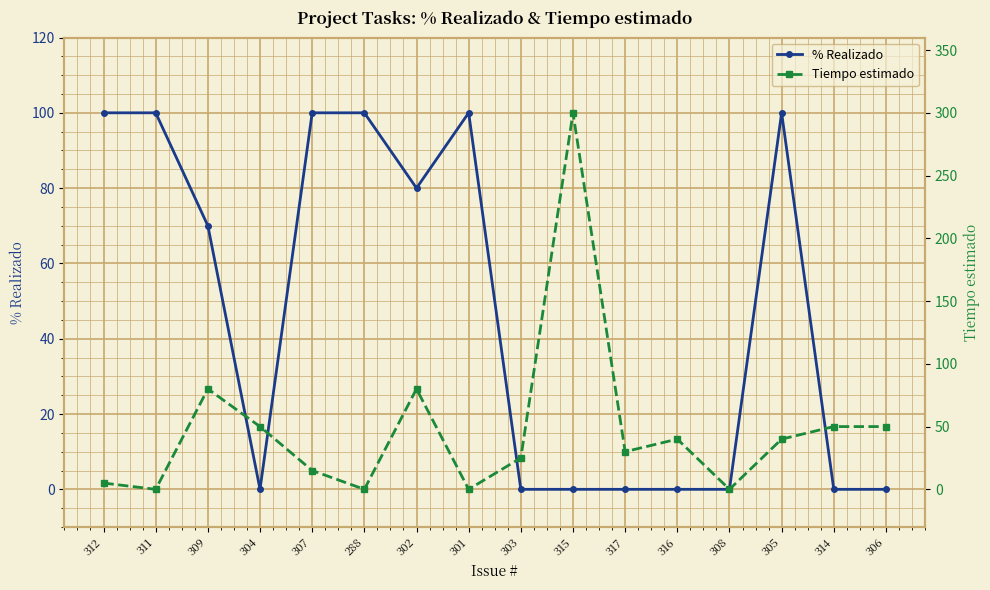

Which series has the largest total across all categories?

Tiempo estimado